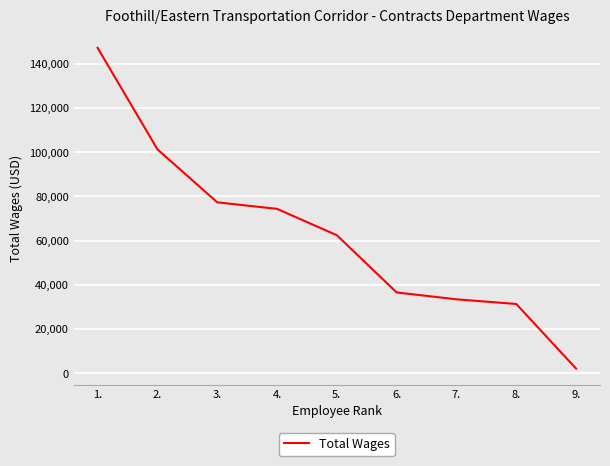

What is the change in value from 5. to 9.?

-60329